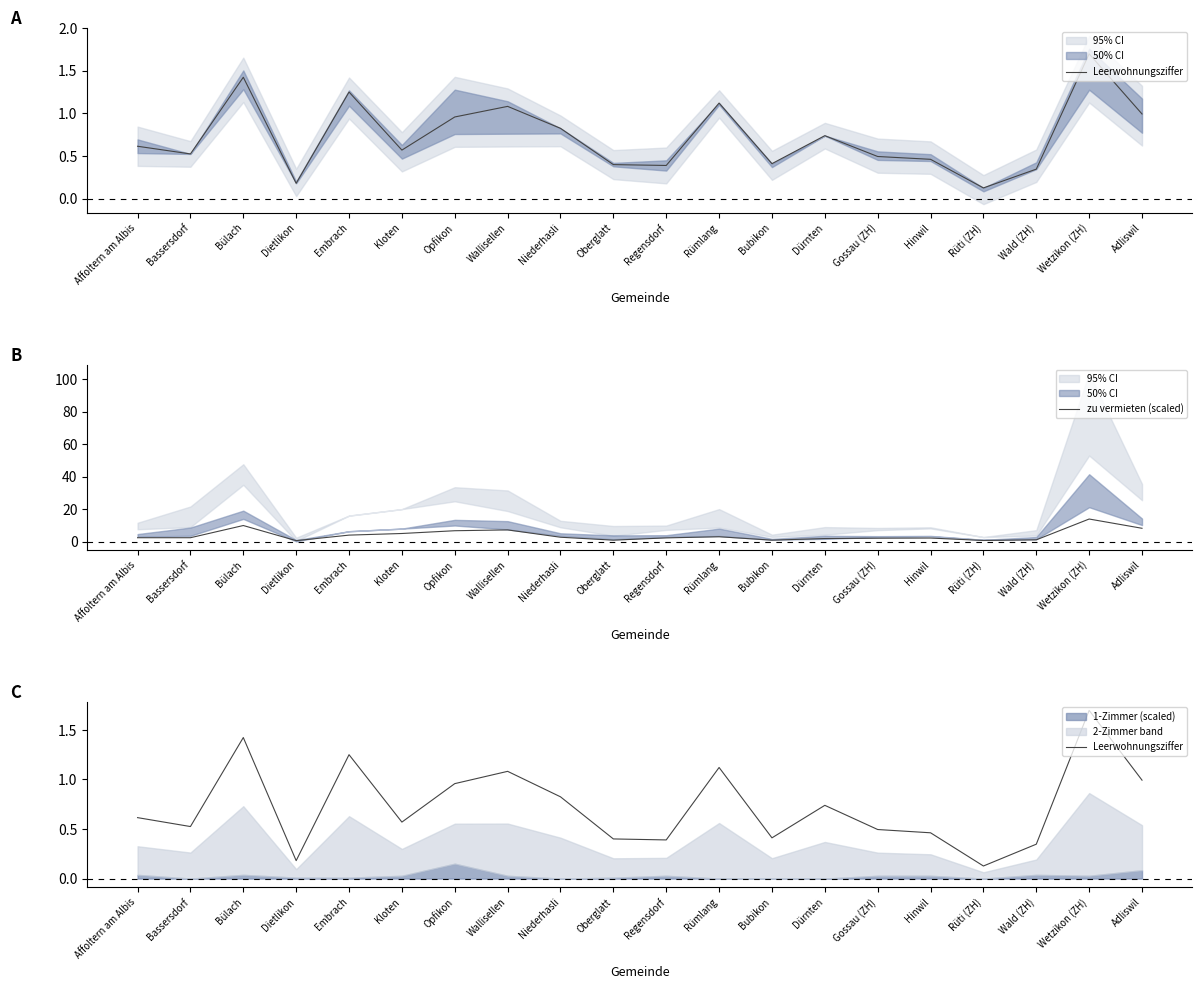

List the labels in order of Leerwohnungsziffer value, smallest first.

Rüti (ZH), Dietlikon, Wald (ZH), Regensdorf, Oberglatt, Bubikon, Hinwil, Gossau (ZH), Bassersdorf, Kloten, Affoltern am Albis, Dürnten, Niederhasli, Opfikon, Adliswil, Wallisellen, Rümlang, Embrach, Bülach, Wetzikon (ZH)